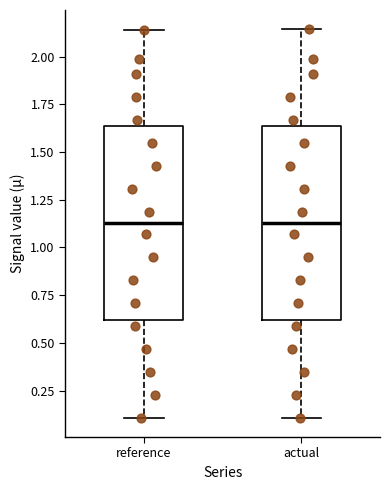

Reading left to right, read every box against the y-axis: the position of its median line, the range the box covers, and the ends of its whiskers. The values are not printed on the chart, so give them approximately, as read against the axis.

reference: median 1.15, box 0.60 to 1.65, whiskers 0.10 to 2.15
actual: median 1.15, box 0.60 to 1.65, whiskers 0.10 to 2.15